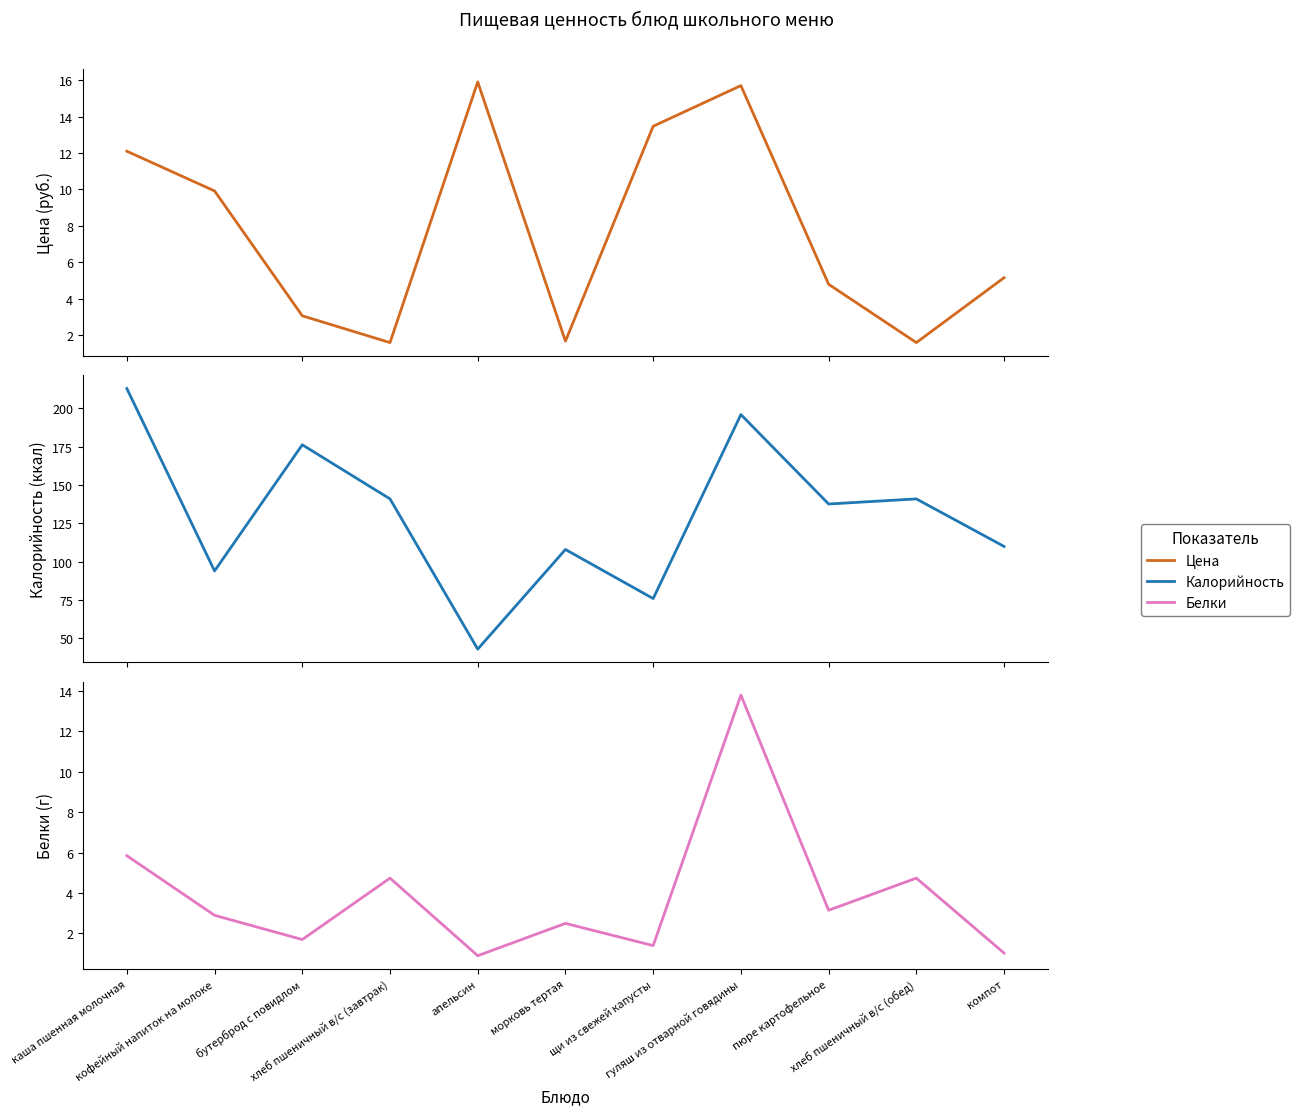

What are all the series names shown in the legend?

Цена, Калорийность, Белки